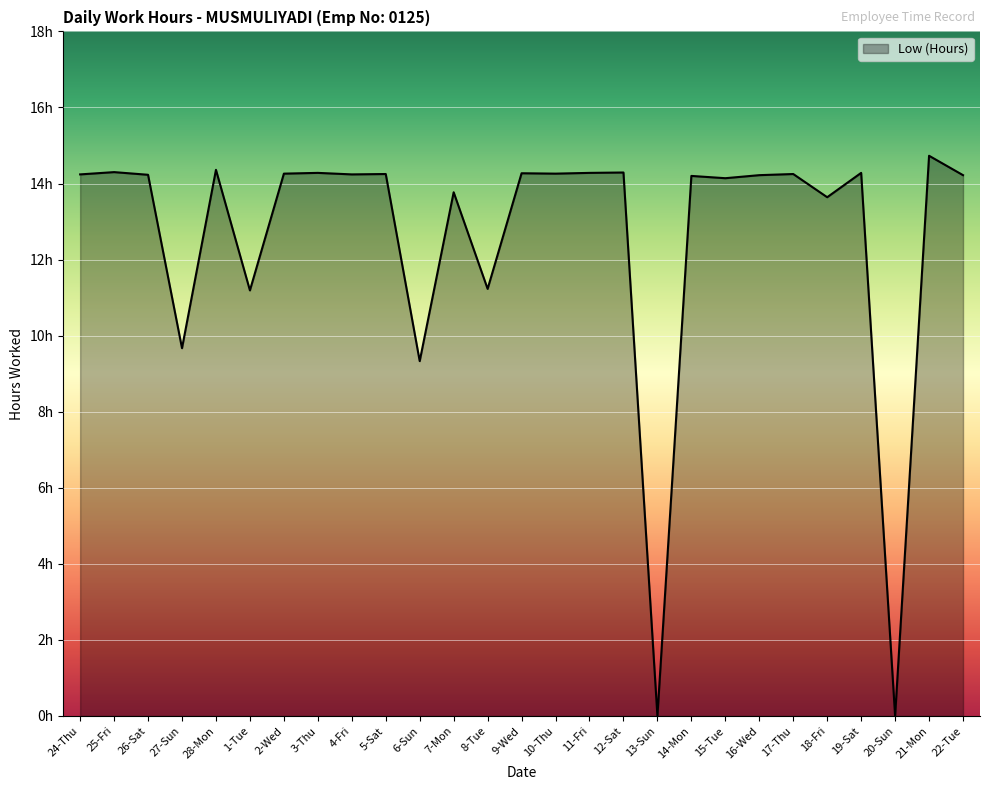

List the labels in order of value, largest first.

21-Mon, 28-Mon, 25-Fri, 12-Sat, 3-Thu, 11-Fri, 19-Sat, 9-Wed, 2-Wed, 10-Thu, 5-Sat, 17-Thu, 24-Thu, 4-Fri, 26-Sat, 16-Wed, 22-Tue, 14-Mon, 15-Tue, 7-Mon, 18-Fri, 8-Tue, 1-Tue, 27-Sun, 6-Sun, 13-Sun, 20-Sun